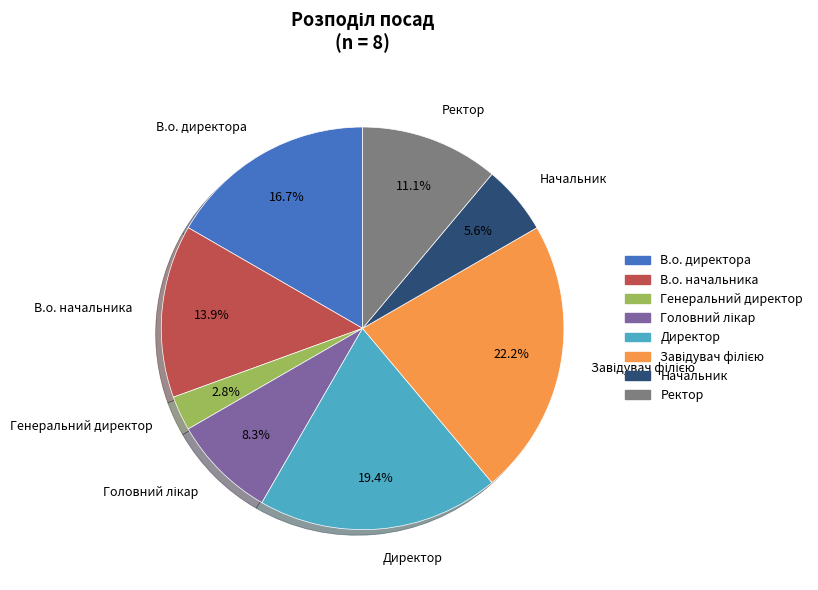

Which category has the smallest portion of the pie?

Генеральний директор